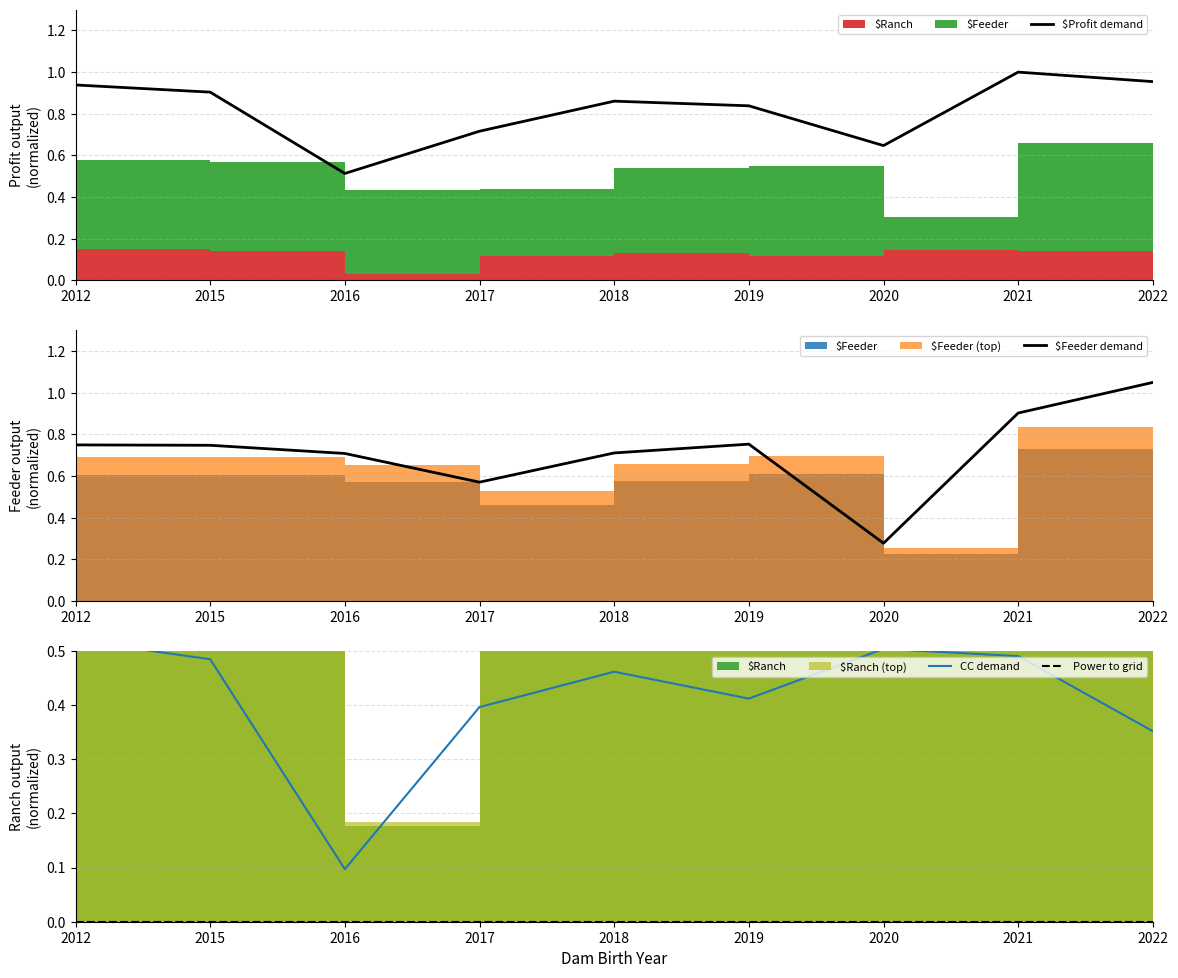

At which label is Power to grid closest to 0?

2012